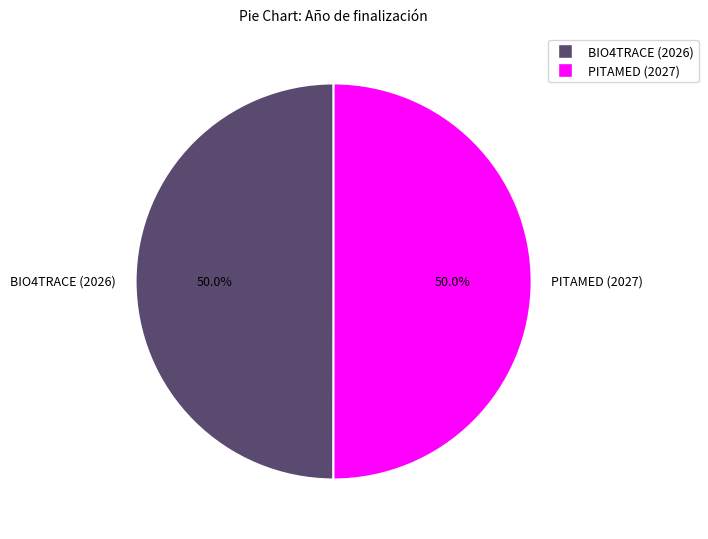

Approximately how many times larger is the value at BIO4TRACE (2026) compared to PITAMED (2027)?

1.0